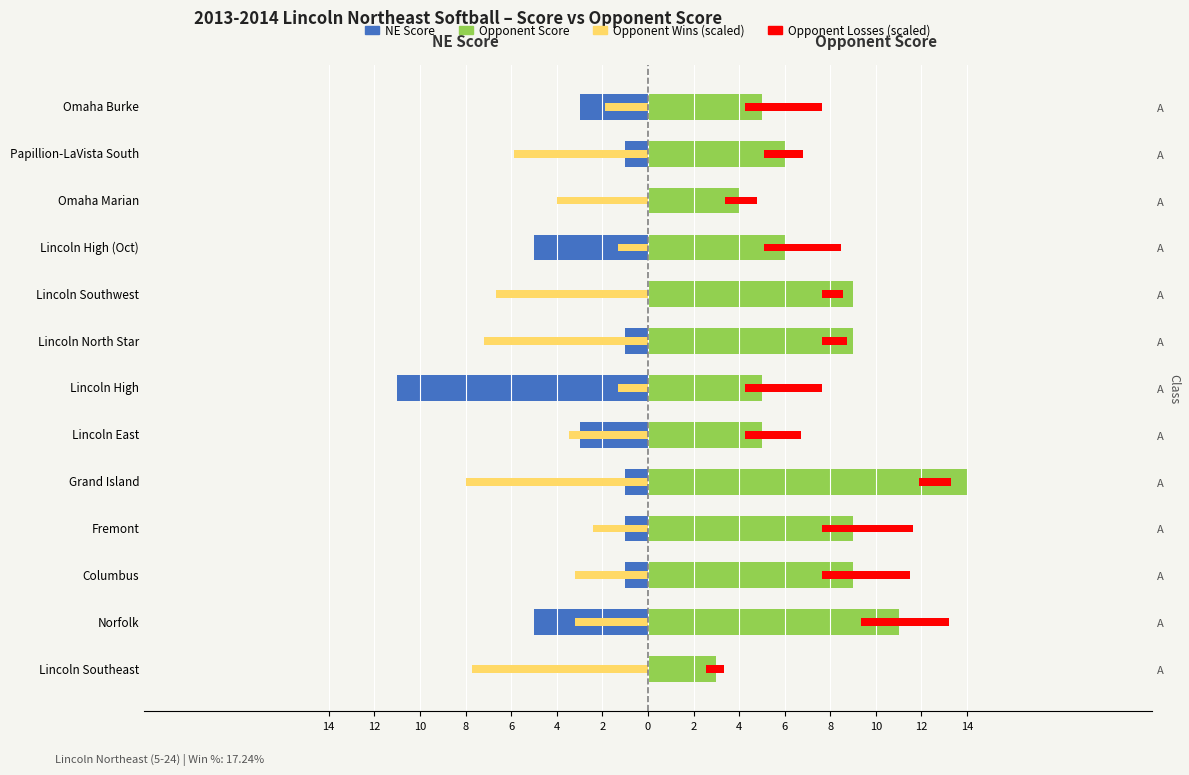

True or false: NE Score has a value of -1.0 at Columbus.

True